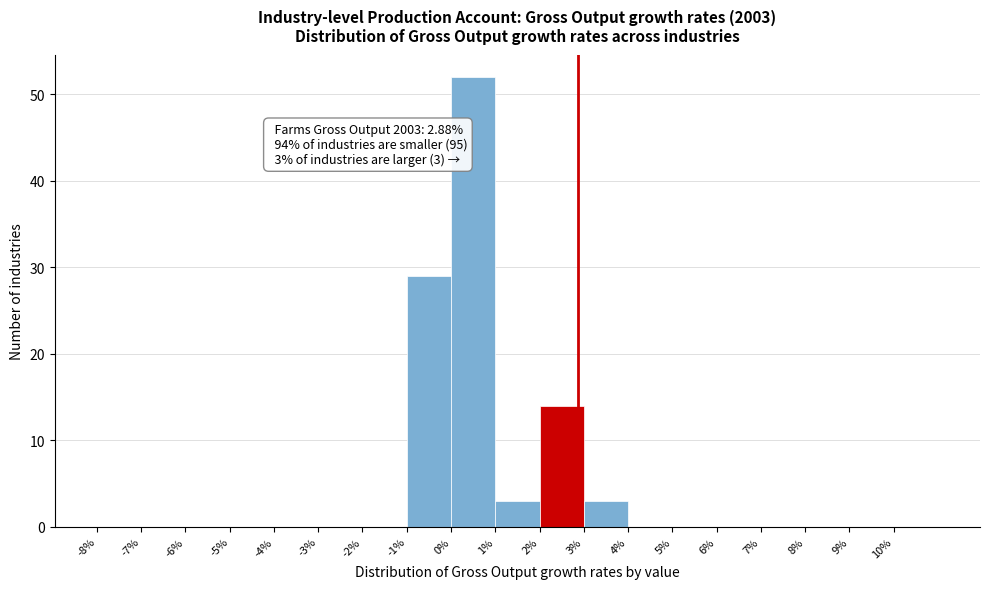

Which range on the x-axis has the tallest bar?

0 to 1